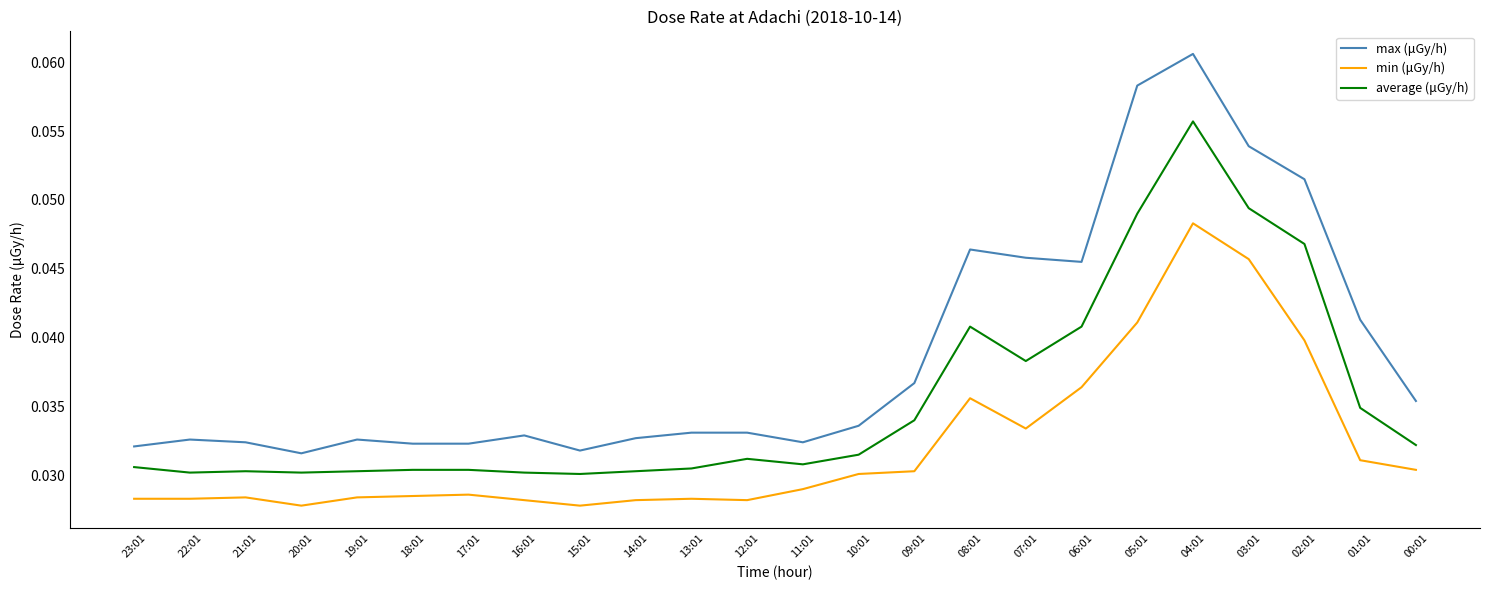

At which category is the sum across all series the highest?

04:01